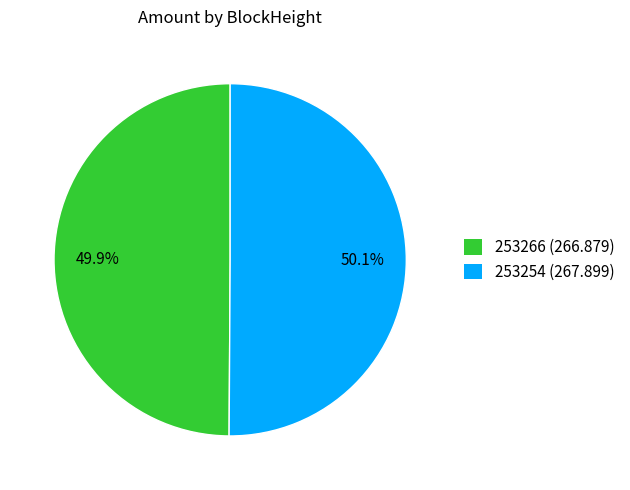

The 253254 slice represents 86% of the pie. True or false?

False